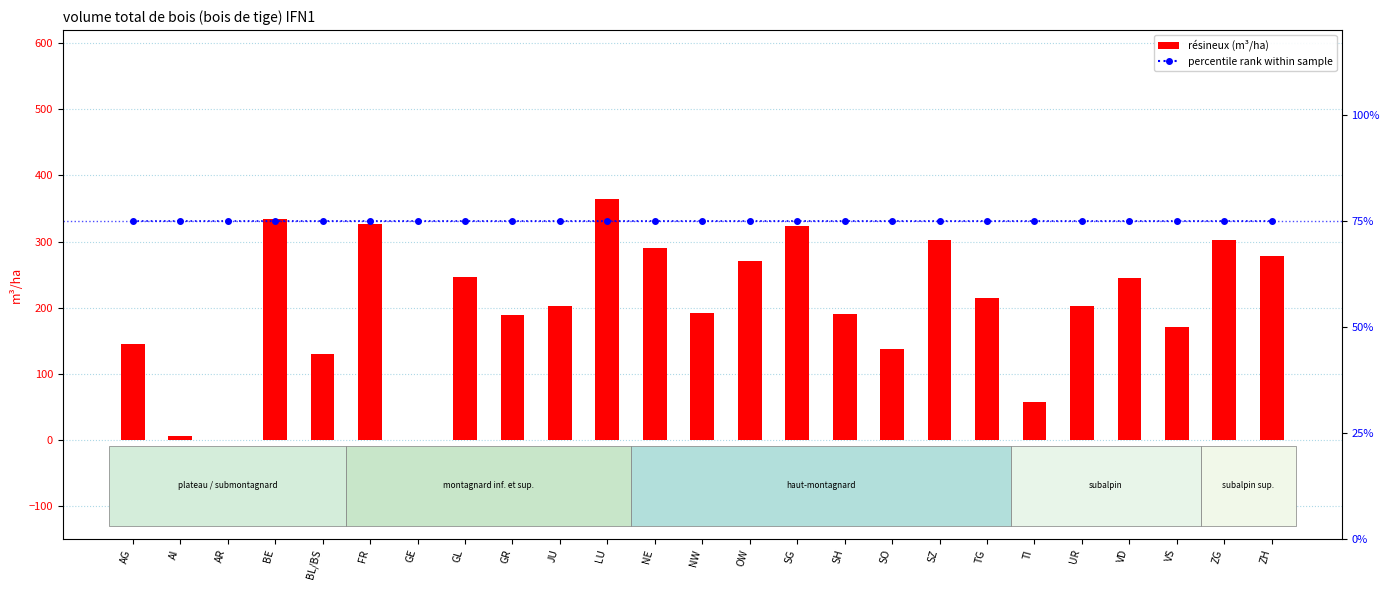

What is the label of the 15th bar from the left?

SG